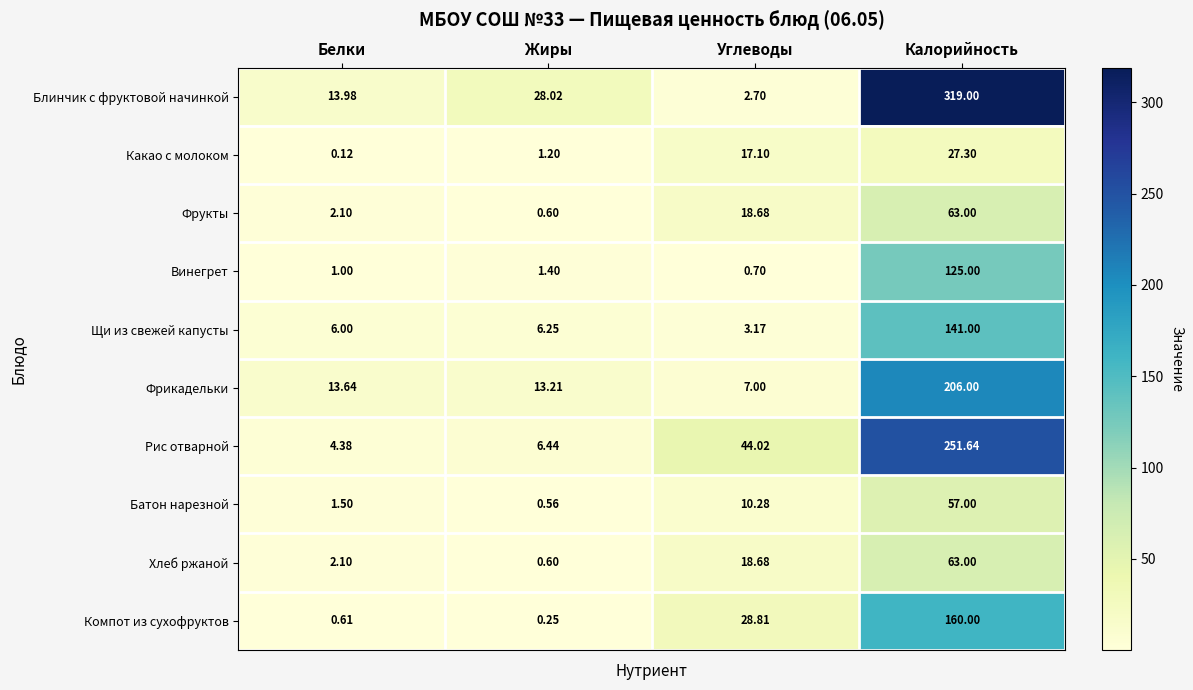

What is the greatest value displayed?

319.0